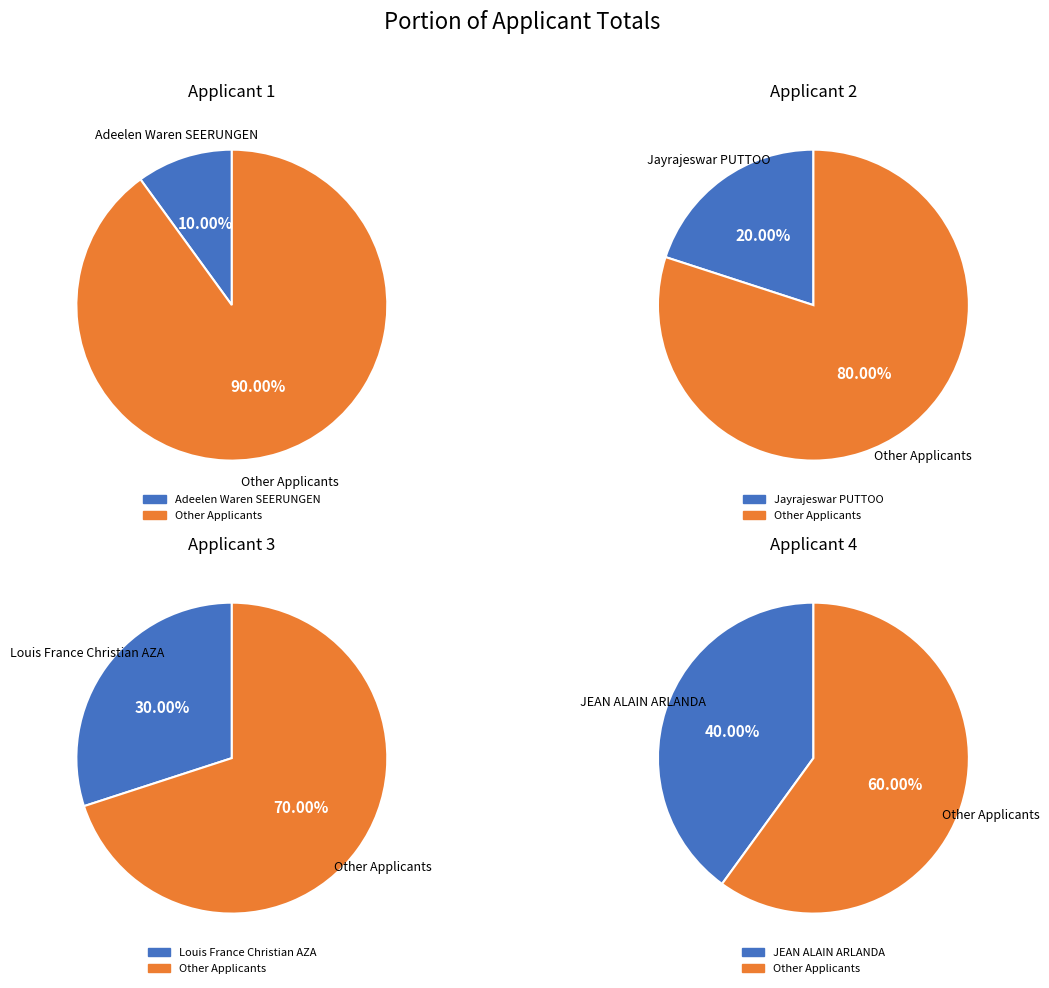

Approximately how many times larger is the value at Jayrajeswar PUTTOO compared to JEAN ALAIN ARLANDA?

0.5